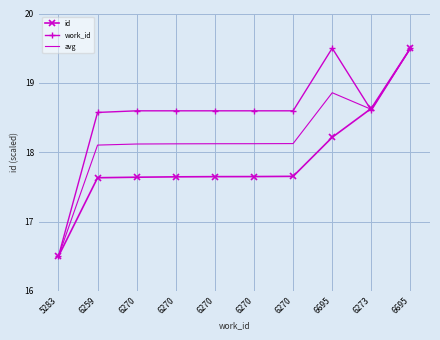

The value of id at 6695 is 8.2. True or false?

False